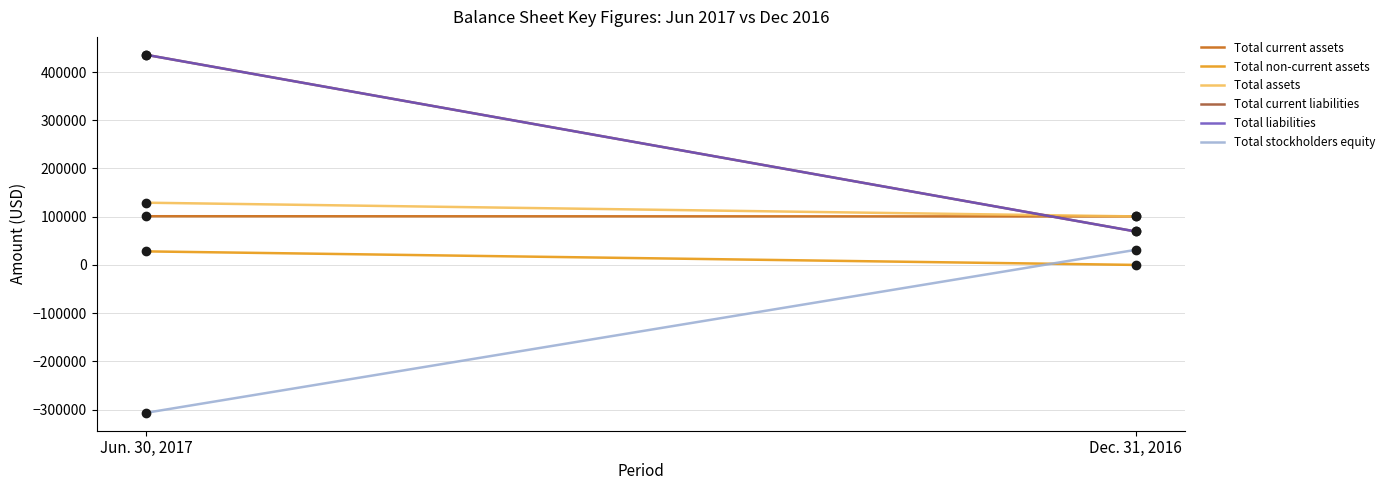

What is the difference between the Total current liabilities values at Jun. 30, 2017 and Dec. 31, 2016?

366460